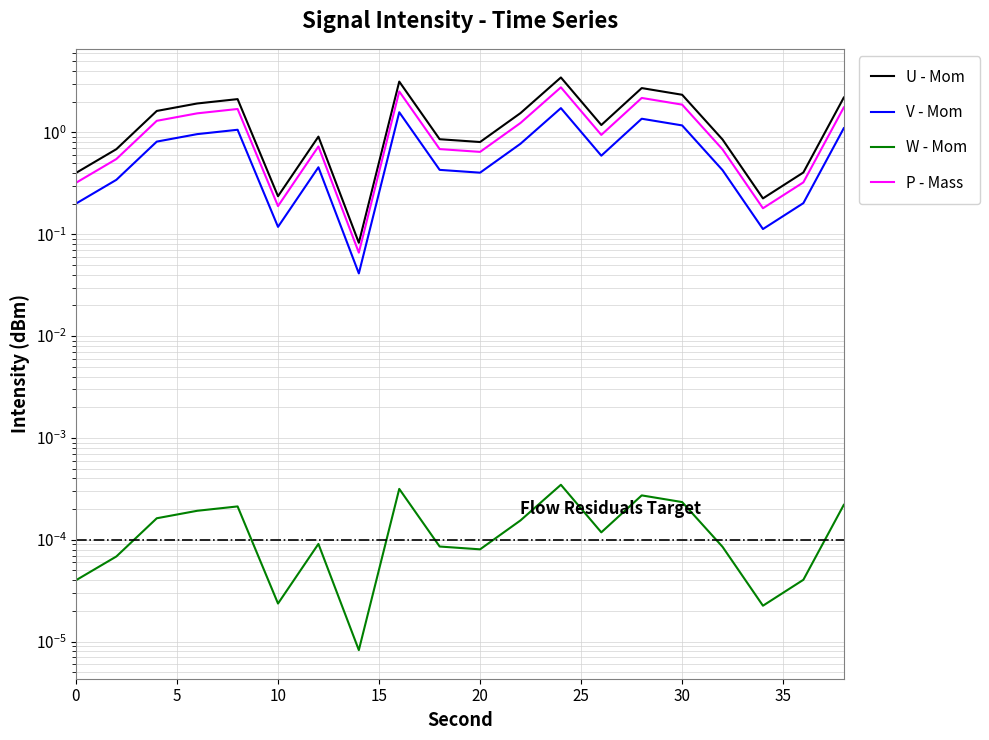

Rank the series by their maximum value, from highest to lowest.

U - Mom, P - Mass, V - Mom, W - Mom